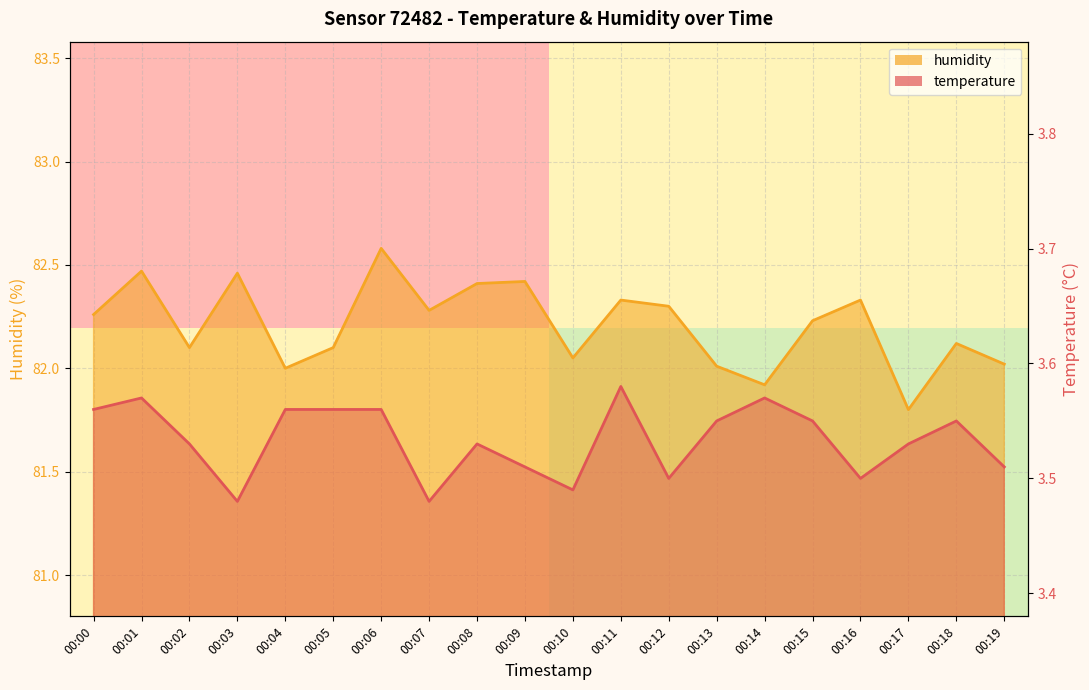

The value of humidity at 00:00 is 130.9. True or false?

False